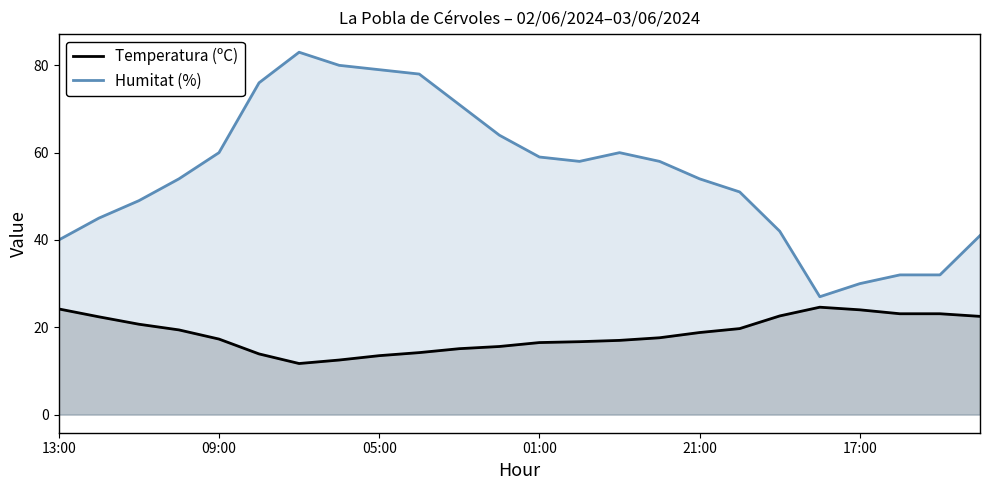

True or false: Humitat (%) and Temperatura (ºC) intersect in this chart.

False